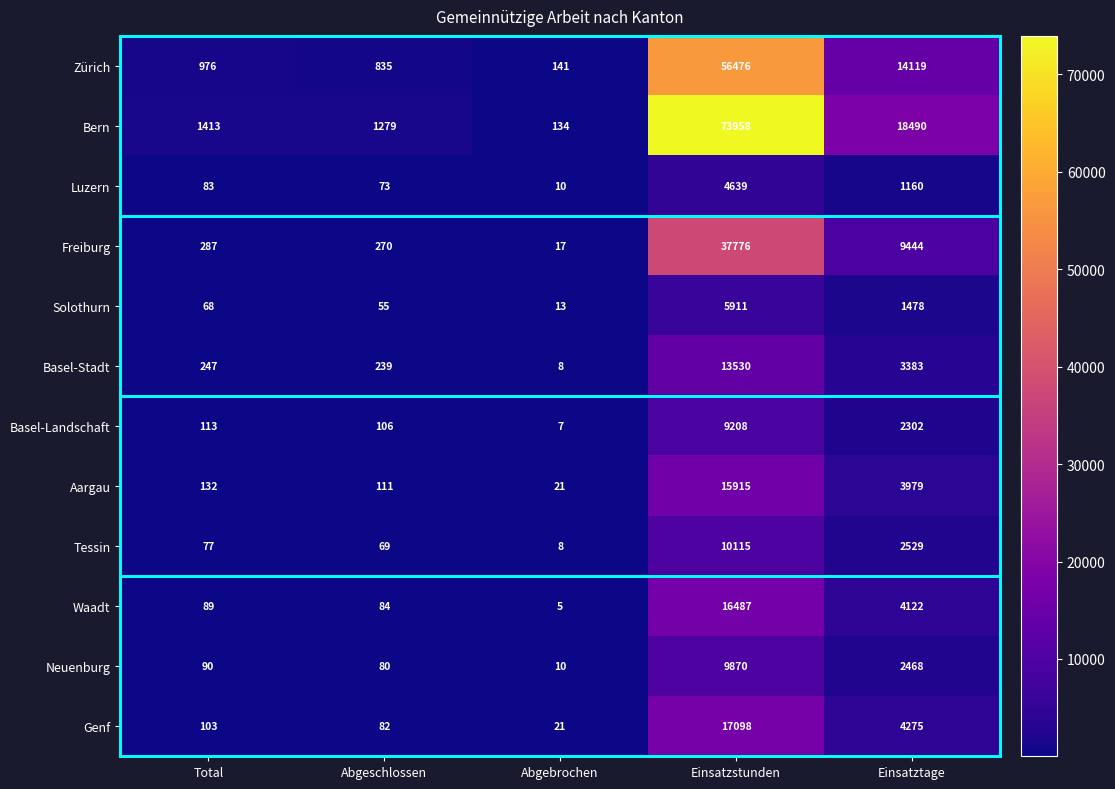

Where is Aargau nearest to the value 7968?

Einsatztage